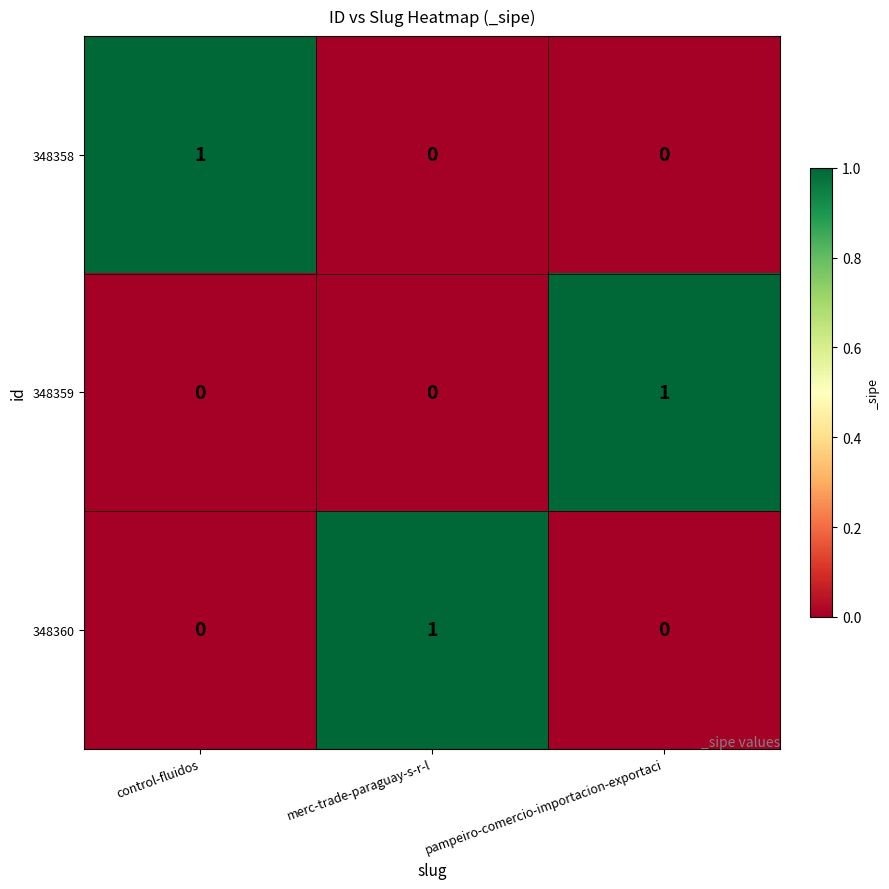

At how many categories does at least one series exceed 0?

3